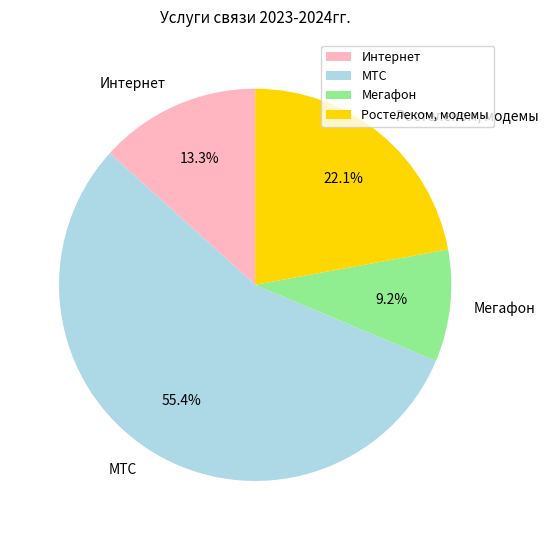

Is Мегафон the majority of the pie?

No